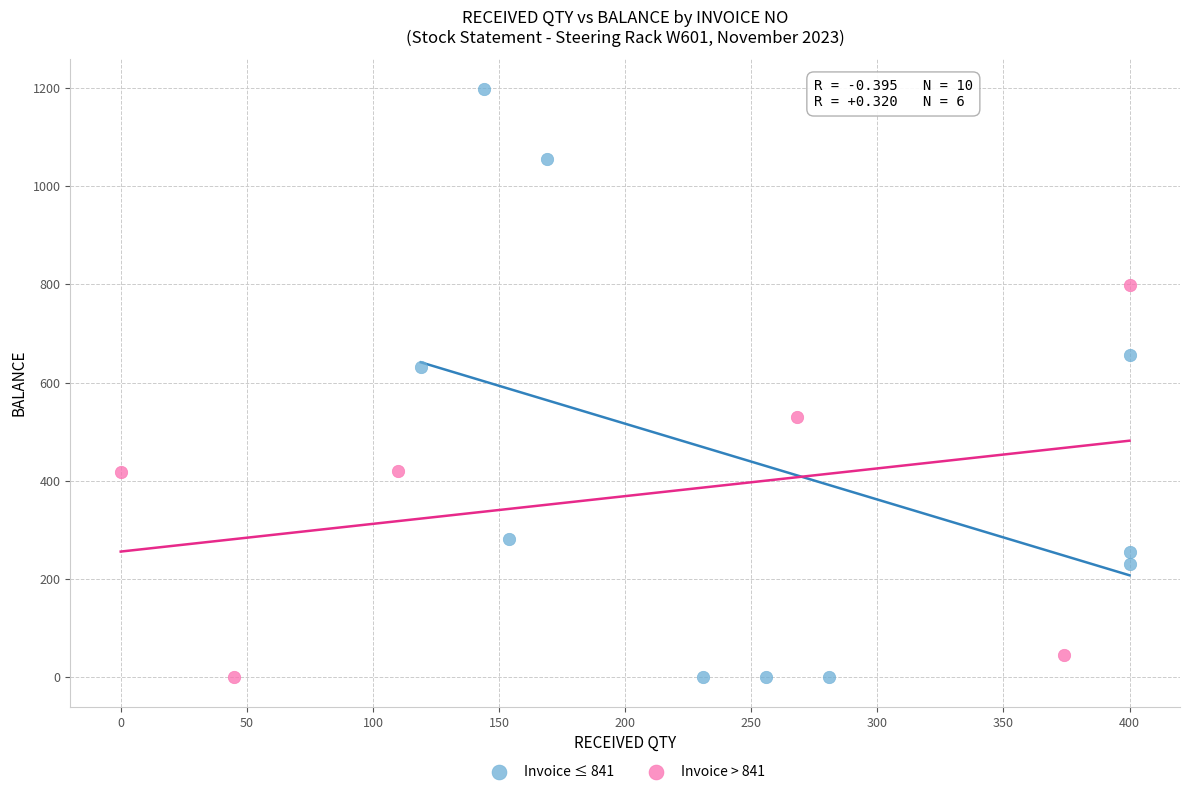

Which series reaches the maximum Y coordinate?

Invoice ≤ 841